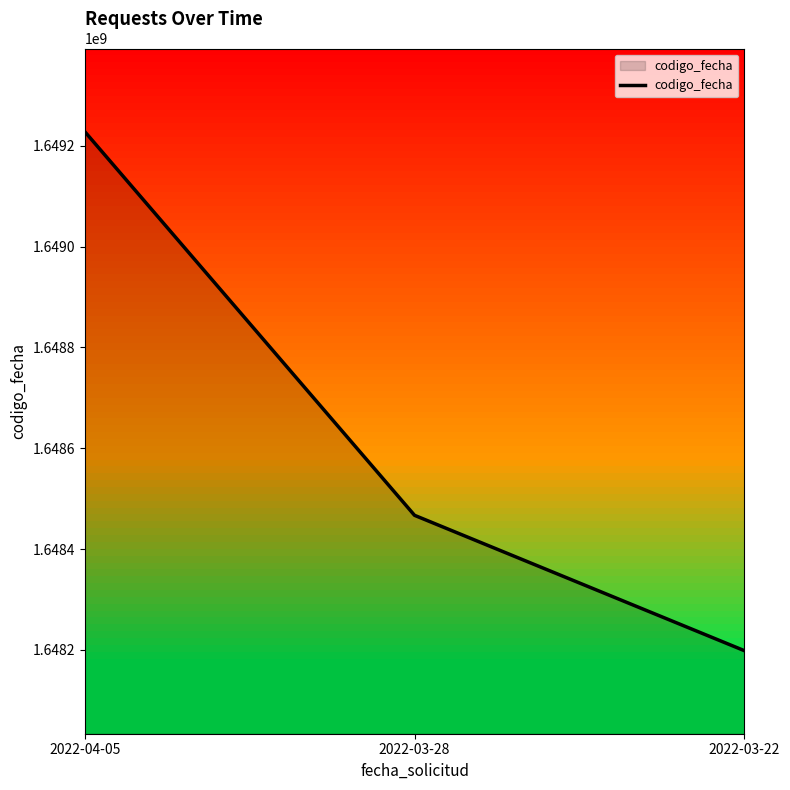

Read the value at 2022-03-22, to the nearest 50.

1648198450